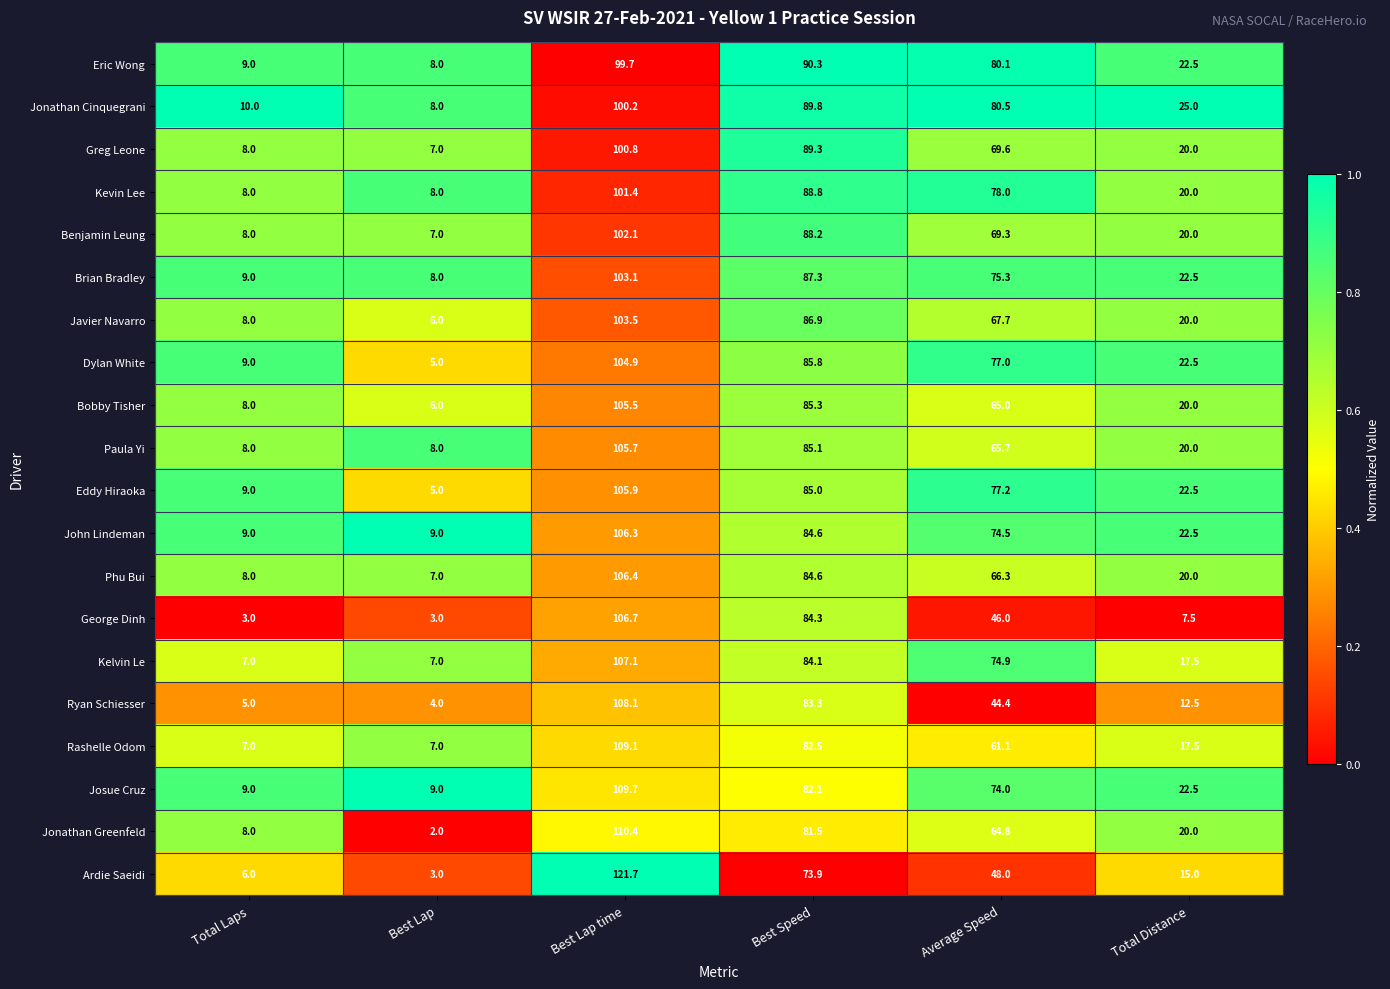

At which category does the chart reach its minimum across all series?

Best Lap